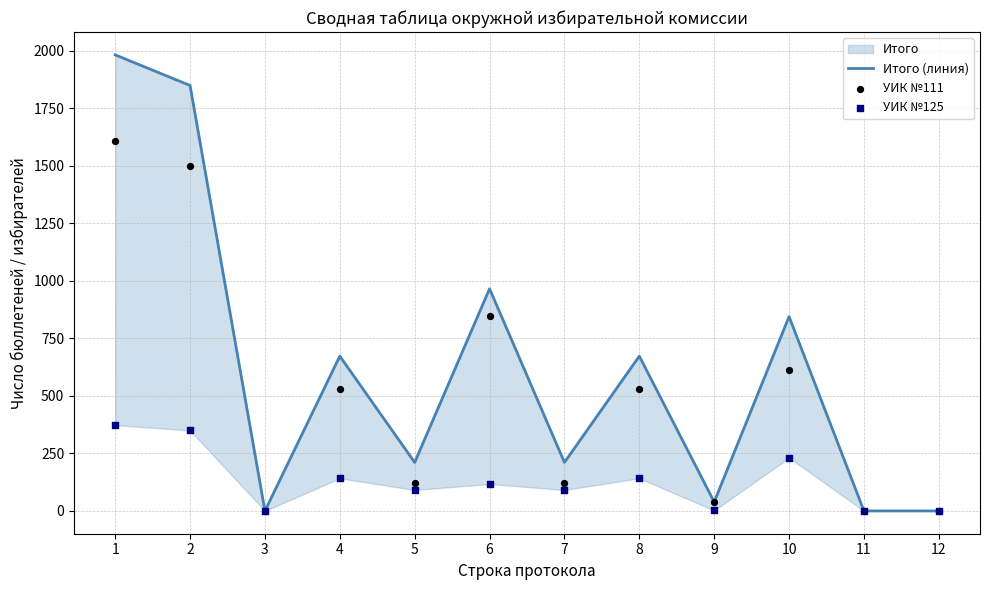

Which series has the widest spread of Y values?

Итого (линия)